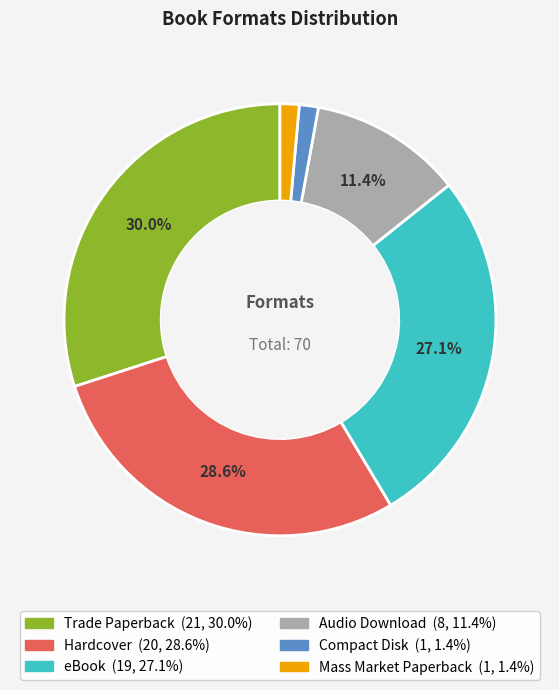

Which has a higher value, Audio Download or Hardcover?

Hardcover